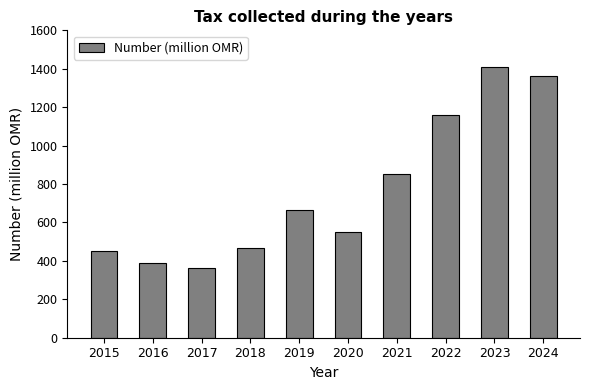

Which category has the highest value across all series?

2023